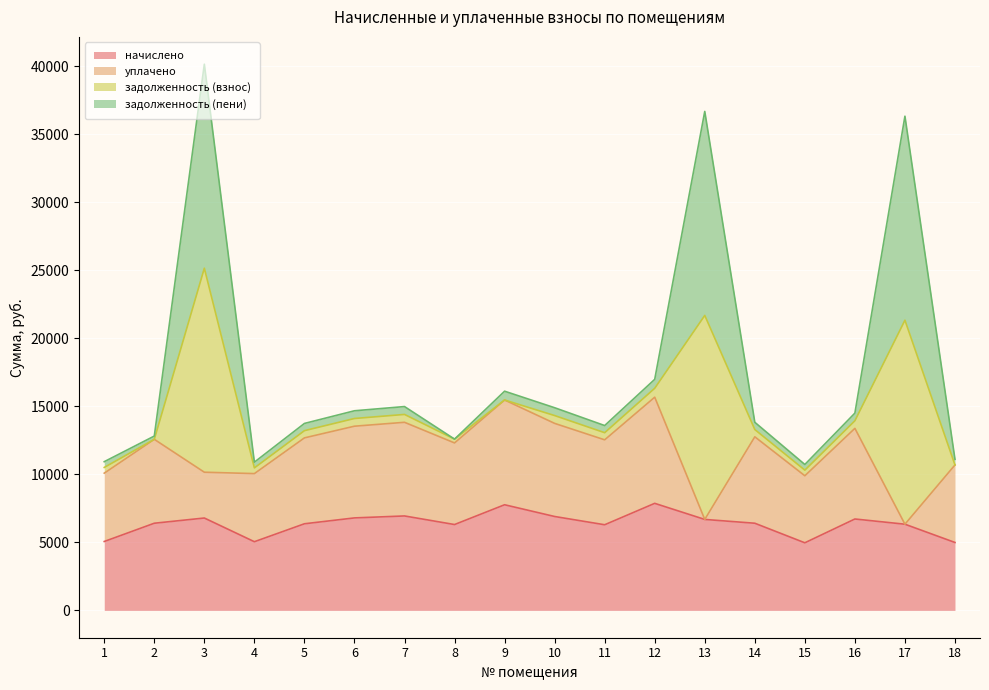

Which series has the largest range (max minus min)?

задолженность (пени)